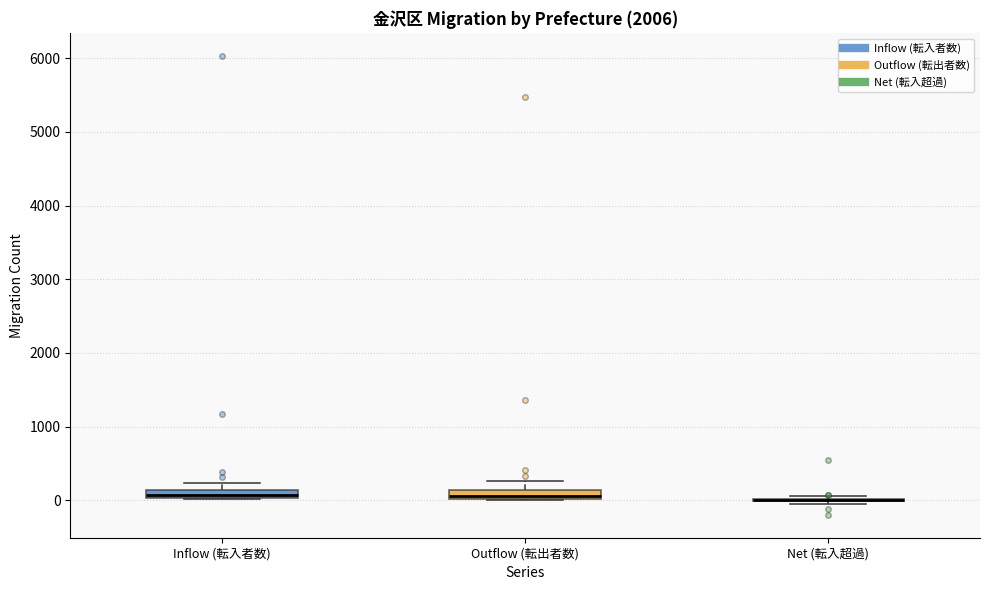

Where does the upper whisker of the box for Outflow (転出者数) end on the y-axis? The values are not printed on the chart, so give them approximately, as read against the axis.

300